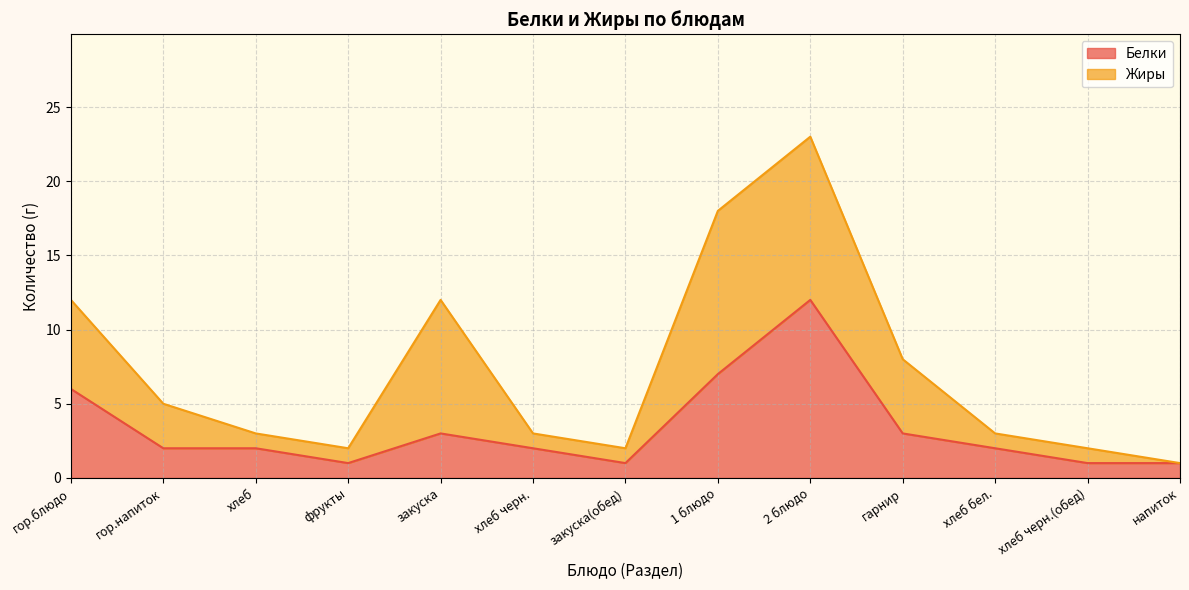

Approximately how many times larger is the value at 1 блюдо compared to фрукты?

7.0